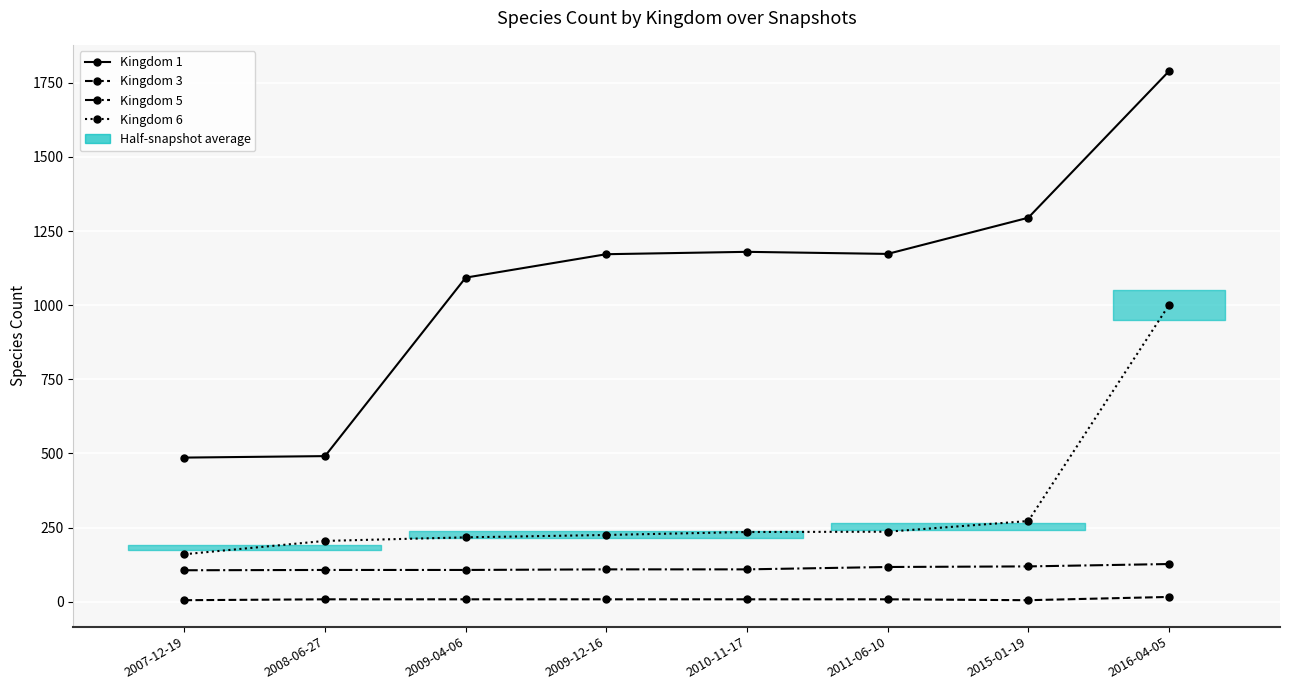

The Kingdom 6 series shows 272 at 2015-01-19. True or false?

True